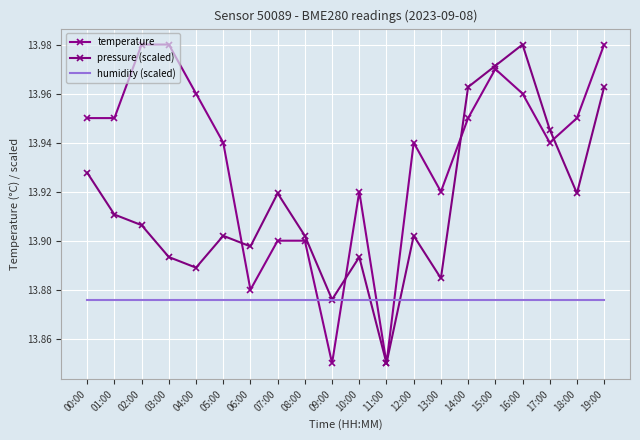

Which series ends up on top after the final intersection of humidity (scaled) and temperature?

temperature